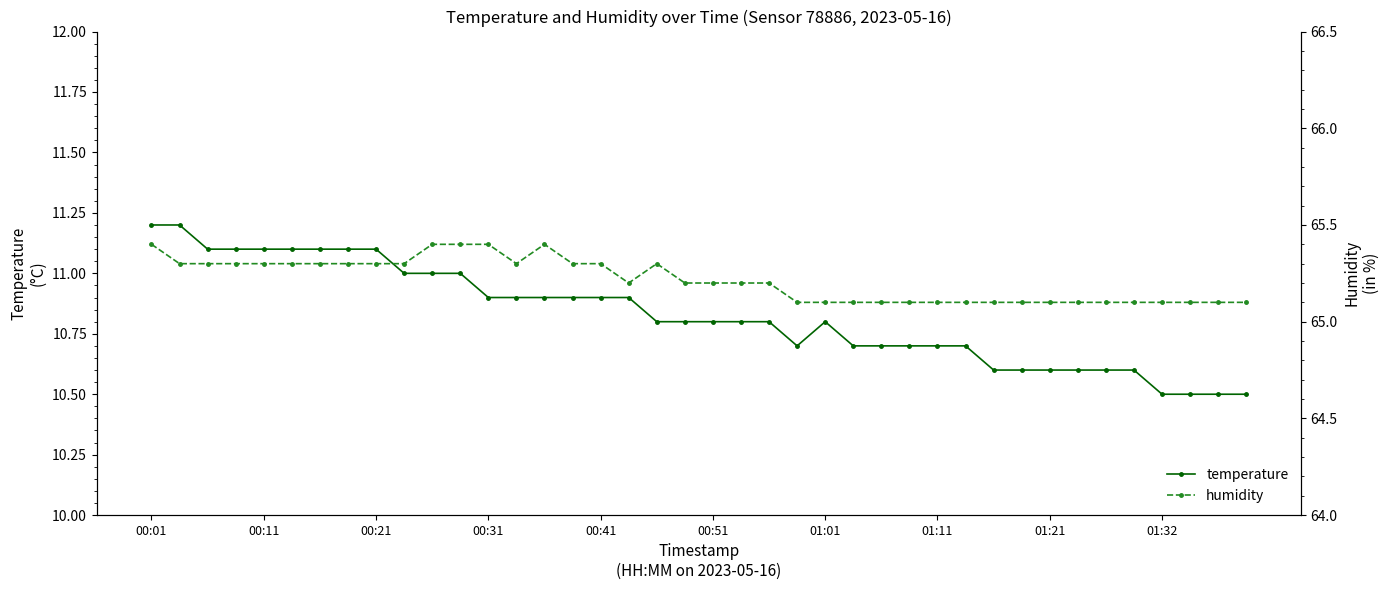

The value of temperature at 00:21 is 11.1. True or false?

True